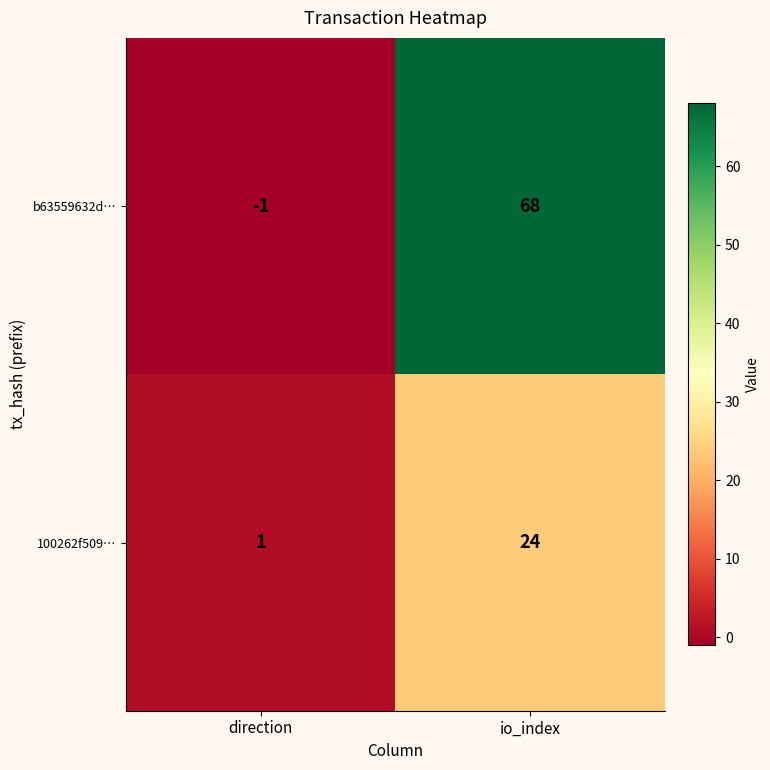

What is the greatest value displayed?

68